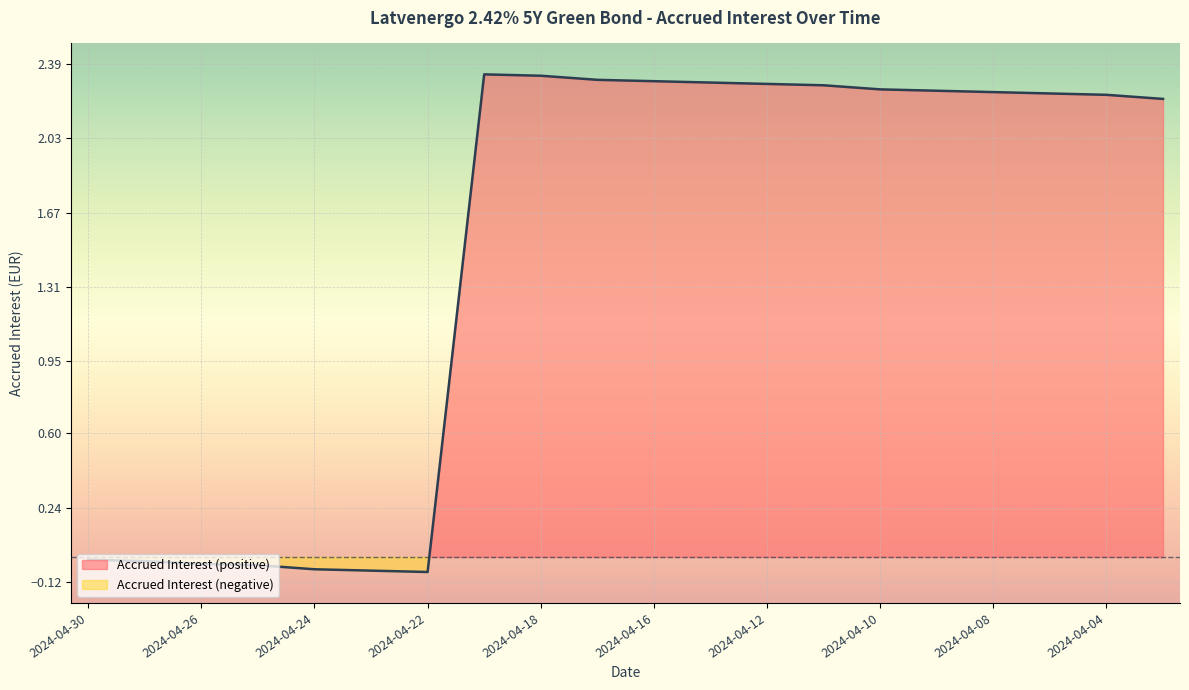

True or false: the data has more than 2 interior local peaks.

False